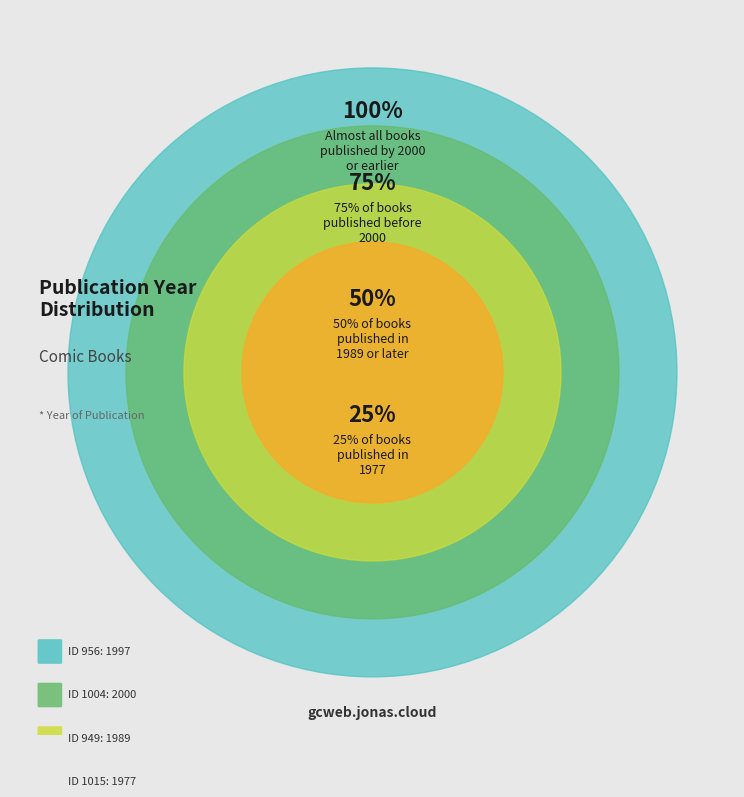

Is the sum of 1004 and 949 greater than half?

Yes